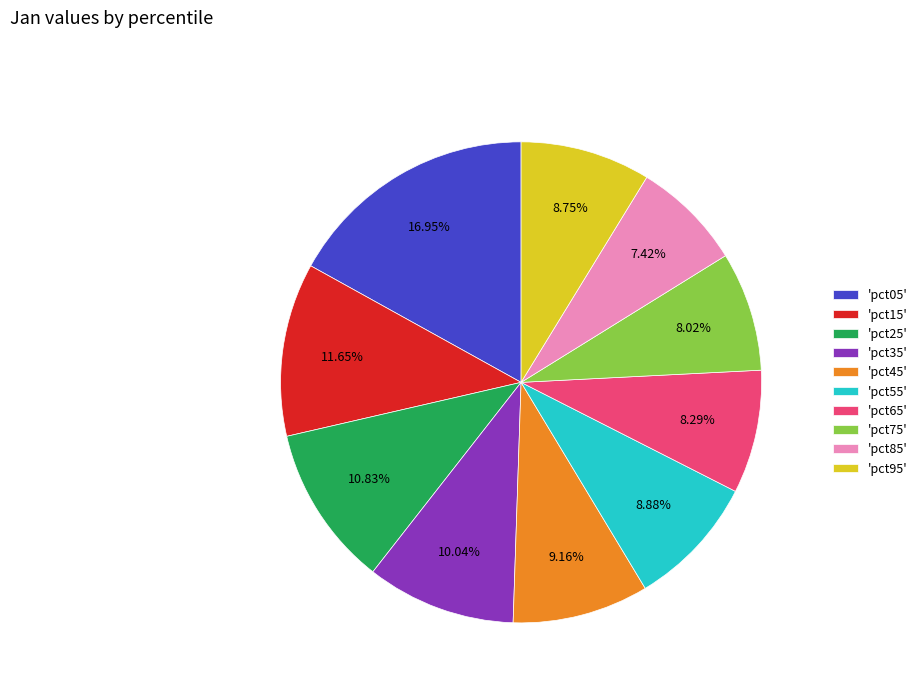

Count the number of slices in the pie.

10